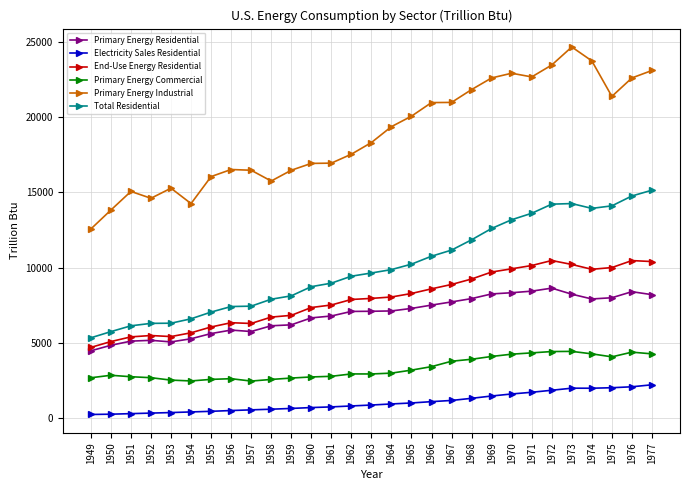

What is the average value of the Total Residential series?

10020.4